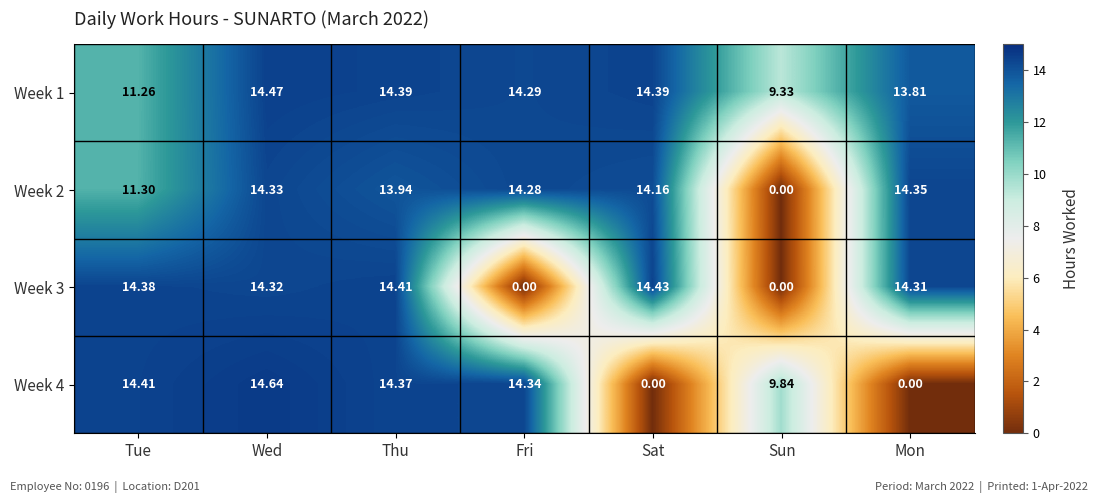

How many distinct data groups are displayed?

4